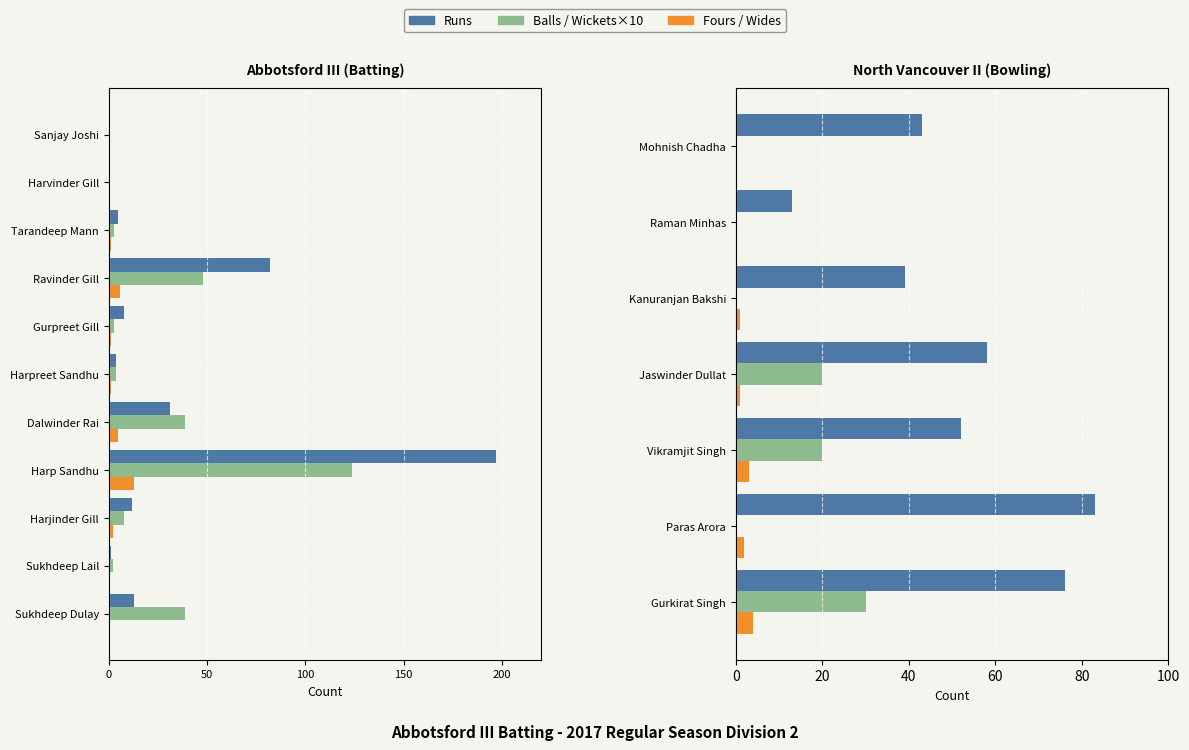

Rank the series by their maximum value, from highest to lowest.

Runs, Balls, Fours